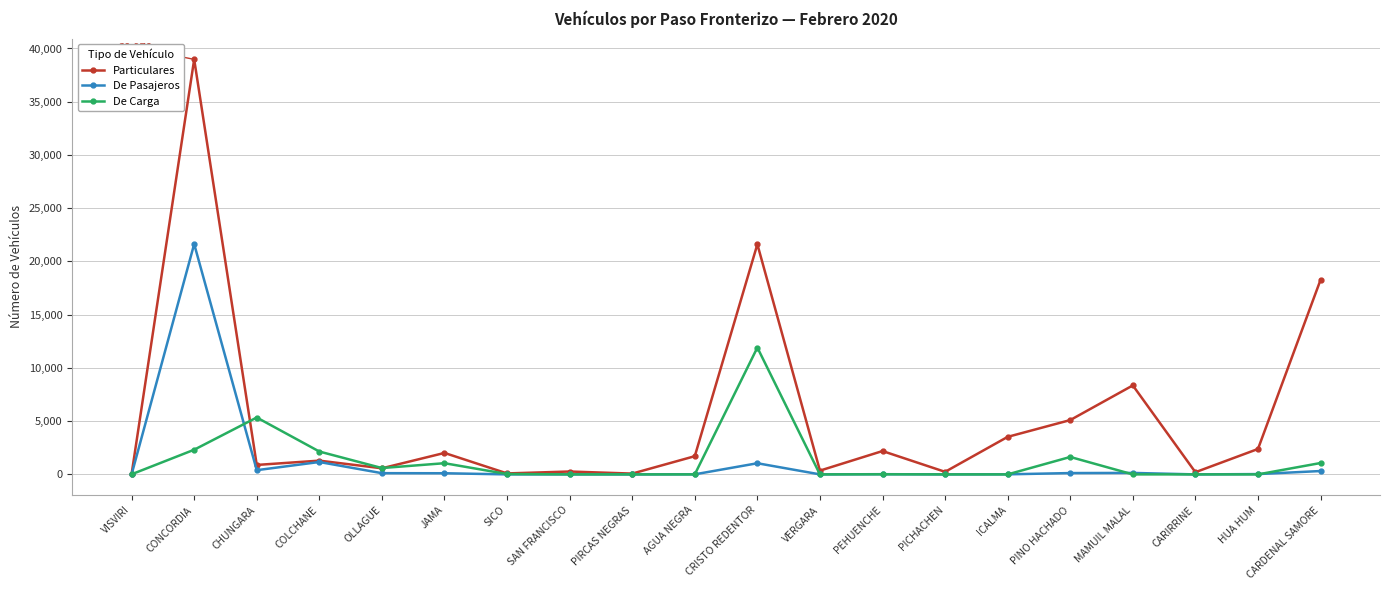

Which series has the largest total across all categories?

Particulares